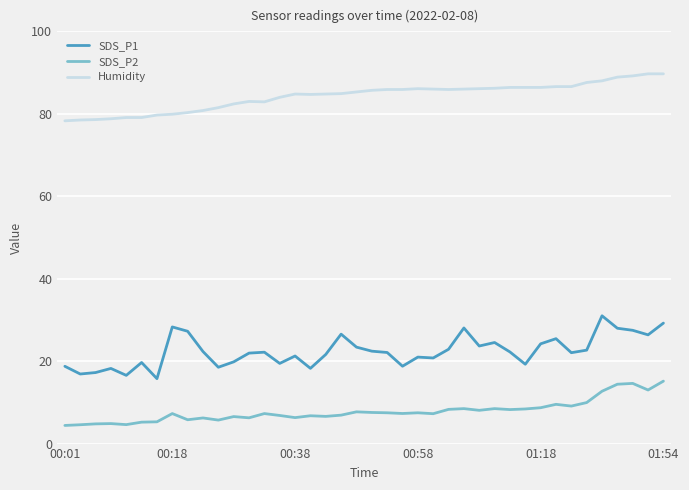

What is the maximum value shown in the chart?

89.7